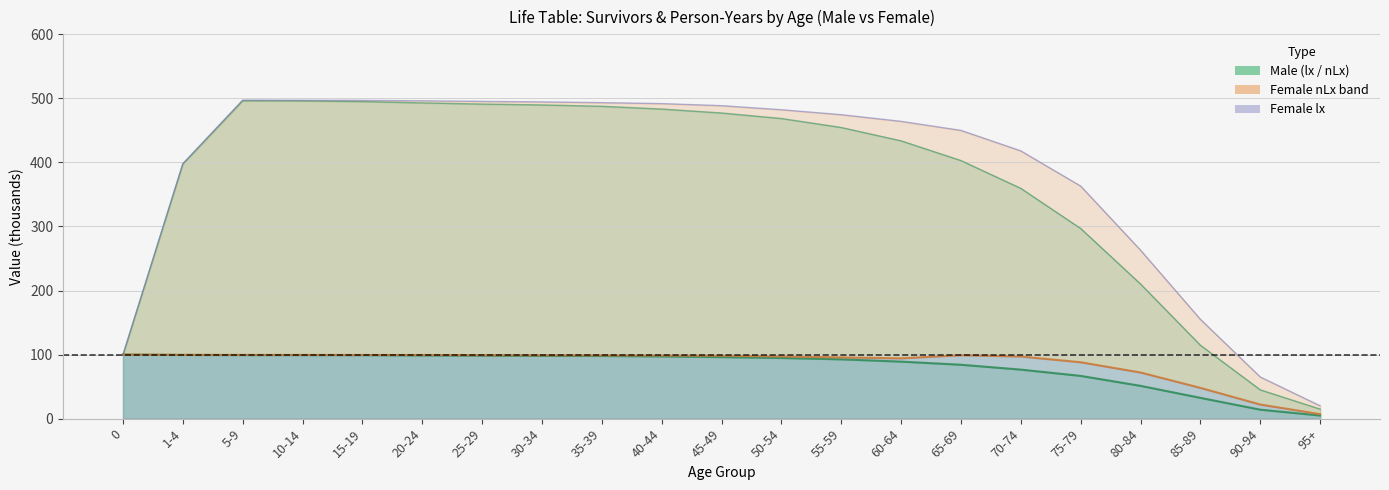

Reading left to right, what are all the values shown in this chart?

male_lx: 0=100.0	1-4=99.4	5-9=99.3	10-14=99.2	15-19=99.2	20-24=98.8	25-29=98.4	30-34=98.0	35-39=97.8	40-44=97.2	45-49=96.1	50-54=94.7	55-59=92.6	60-64=89.0	65-69=84.1	70-74=76.5	75-79=66.7	80-84=51.2	85-89=32.4	90-94=14.0	95+=4.9
male_nLx: 0=99.5	1-4=397.4	5-9=496.3	10-14=496.0	15-19=495.0	20-24=492.9	25-29=491.1	30-34=489.7	35-39=487.6	40-44=483.3	45-49=477.2	50-54=468.5	55-59=454.5	60-64=433.7	65-69=402.9	70-74=359.5	75-79=296.8	80-84=210.1	85-89=114.6	90-94=44.9	95+=14.8
female_lx: 0=100.0	1-4=99.6	5-9=99.5	10-14=99.4	15-19=99.4	20-24=99.4	25-29=99.1	30-34=99.0	35-39=98.8	40-44=98.5	45-49=98.2	50-54=97.2	55-59=95.6	60-64=94.1	65-69=99.0	70-74=97.0	75-79=88.0	80-84=72.0	85-89=48.0	90-94=22.0	95+=7.0
female_nLx: 0=99.6	1-4=398.1	5-9=497.4	10-14=497.1	15-19=496.9	20-24=496.2	25-29=495.3	30-34=494.5	35-39=493.3	40-44=491.8	45-49=488.6	50-54=482.2	55-59=474.5	60-64=464.1	65-69=450.0	70-74=418.0	75-79=363.0	80-84=263.0	85-89=155.0	90-94=65.0	95+=20.0